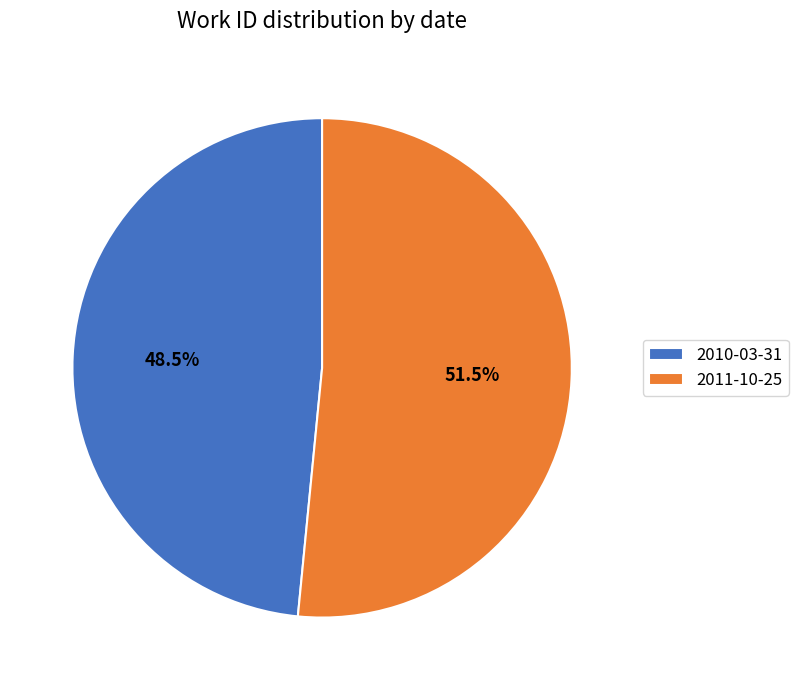

Which category accounts for the majority?

2011-10-25